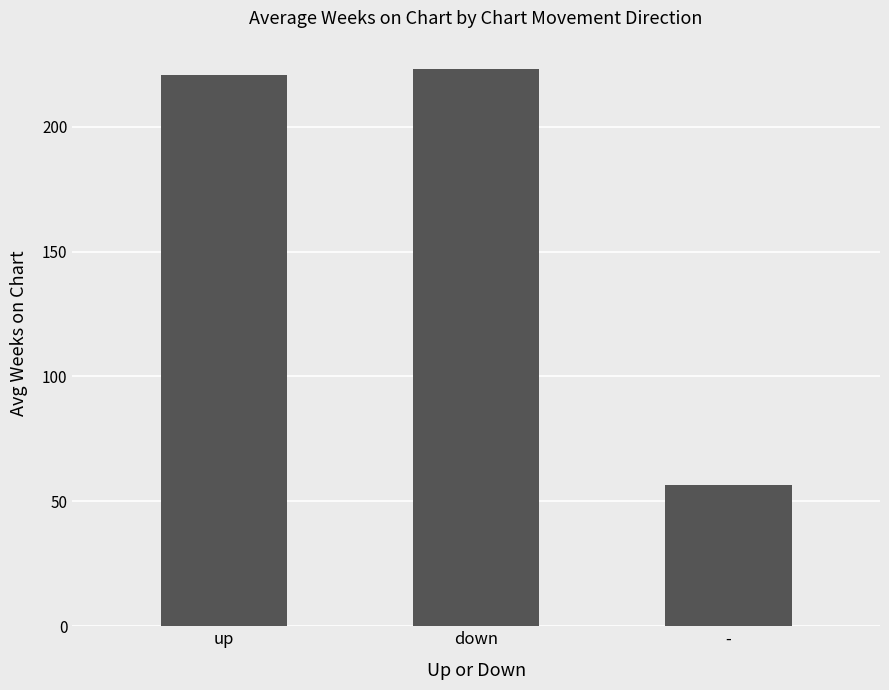

What is the sum of the values at up and down?

443.8